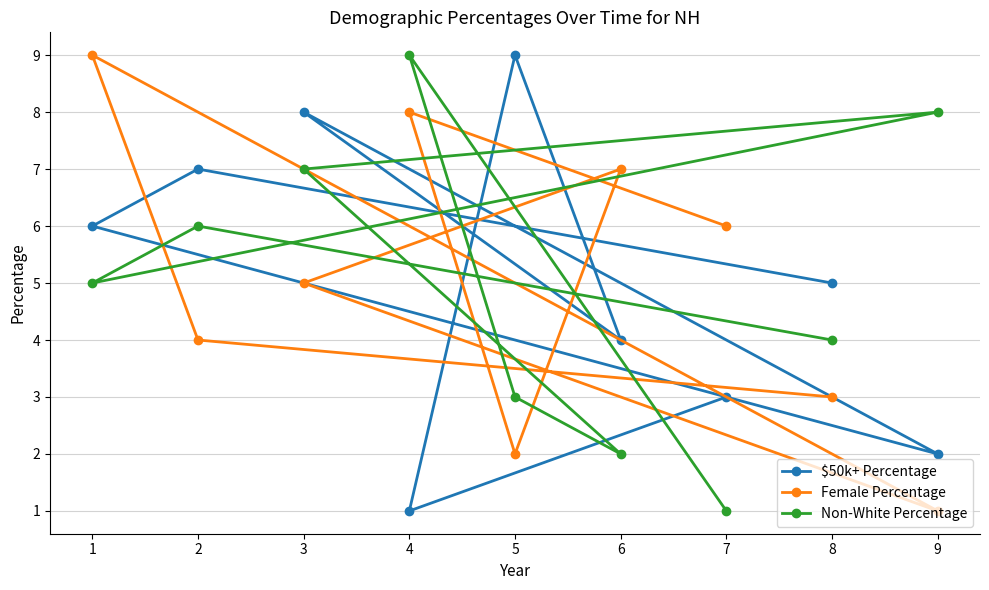

Which series changed the most between 8 and 7?

Female Percentage